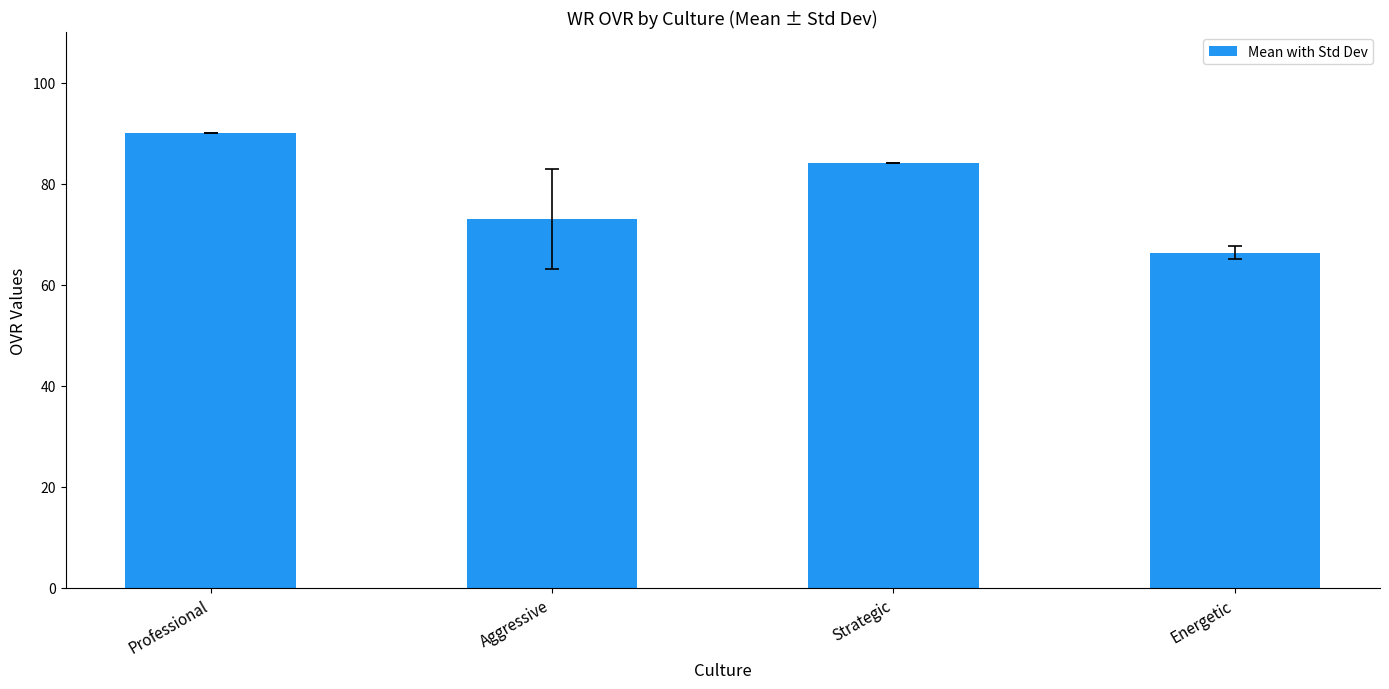

Which label corresponds to the largest value in the chart?

Professional